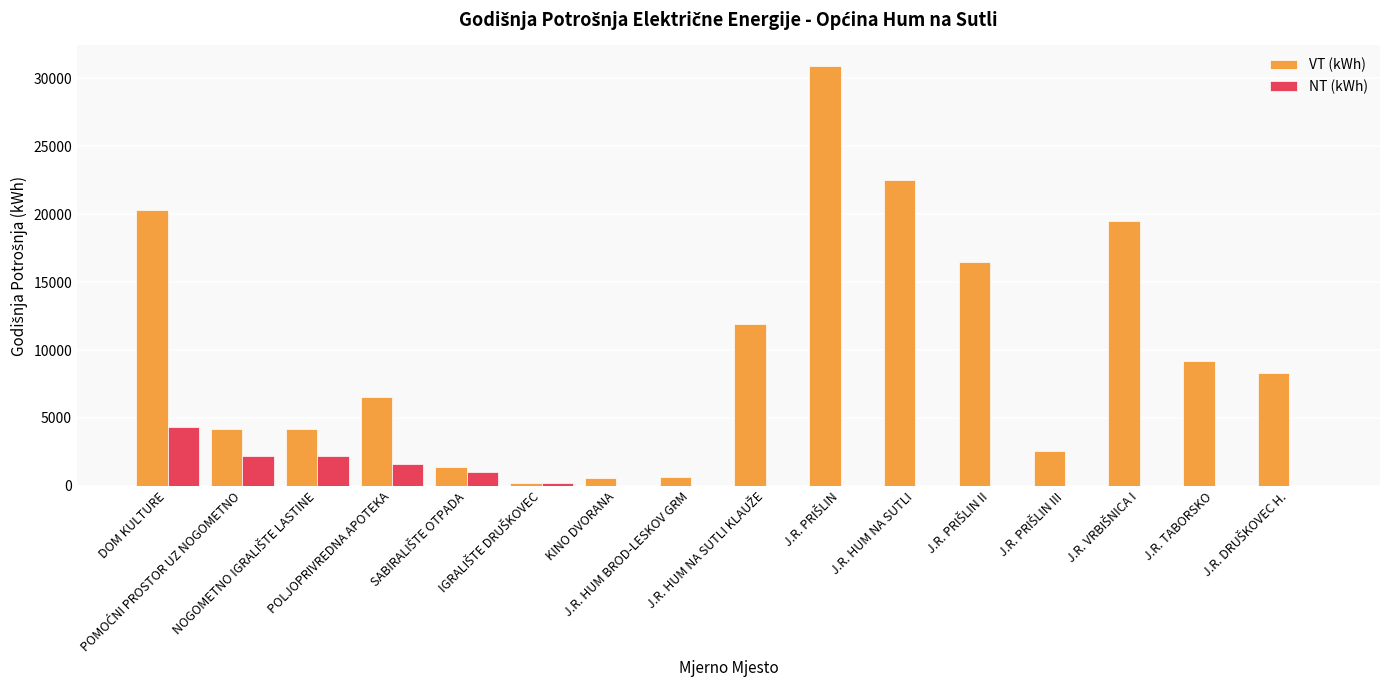

What is the maximum value shown in the chart?

30894